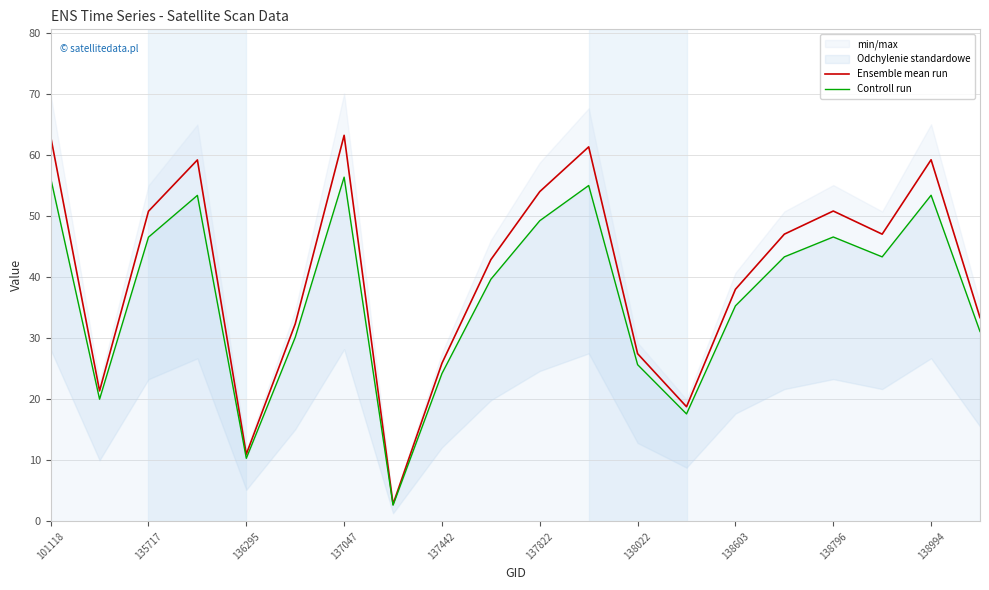

Count the number of categories in the chart.

20